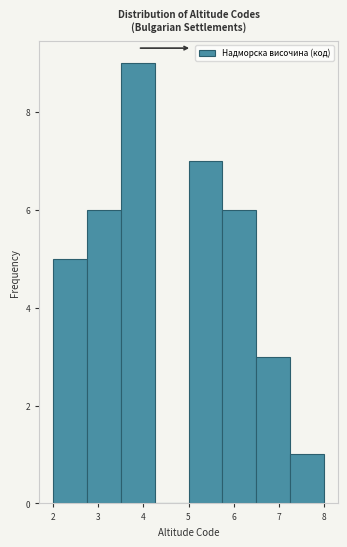

Reading left to right, transcribe this chart: for each bar, give the range it covers on the x-axis and its height. Neither the bar edges nor the heights are printed on the chart, so give them approximately, as read against the axes.

2.00 to 2.75: 5
2.75 to 3.50: 6
3.50 to 4.25: 9
4.25 to 5.00: 0
5.00 to 5.75: 7
5.75 to 6.50: 6
6.50 to 7.25: 3
7.25 to 8.00: 1